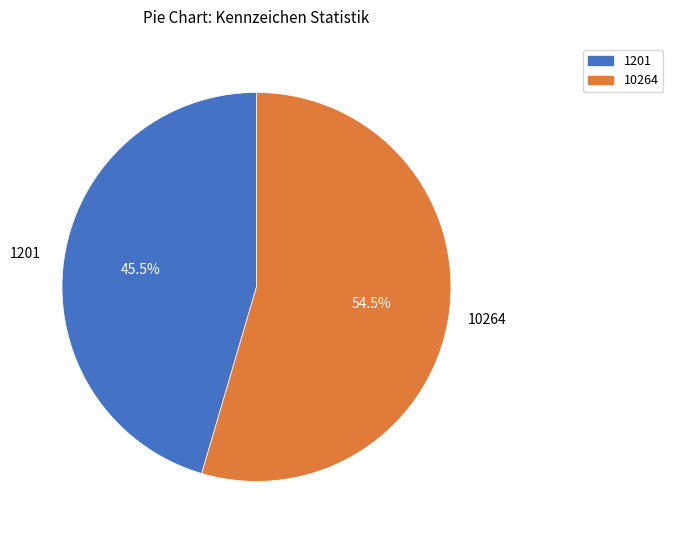

What is the smallest slice in the pie chart?

1201